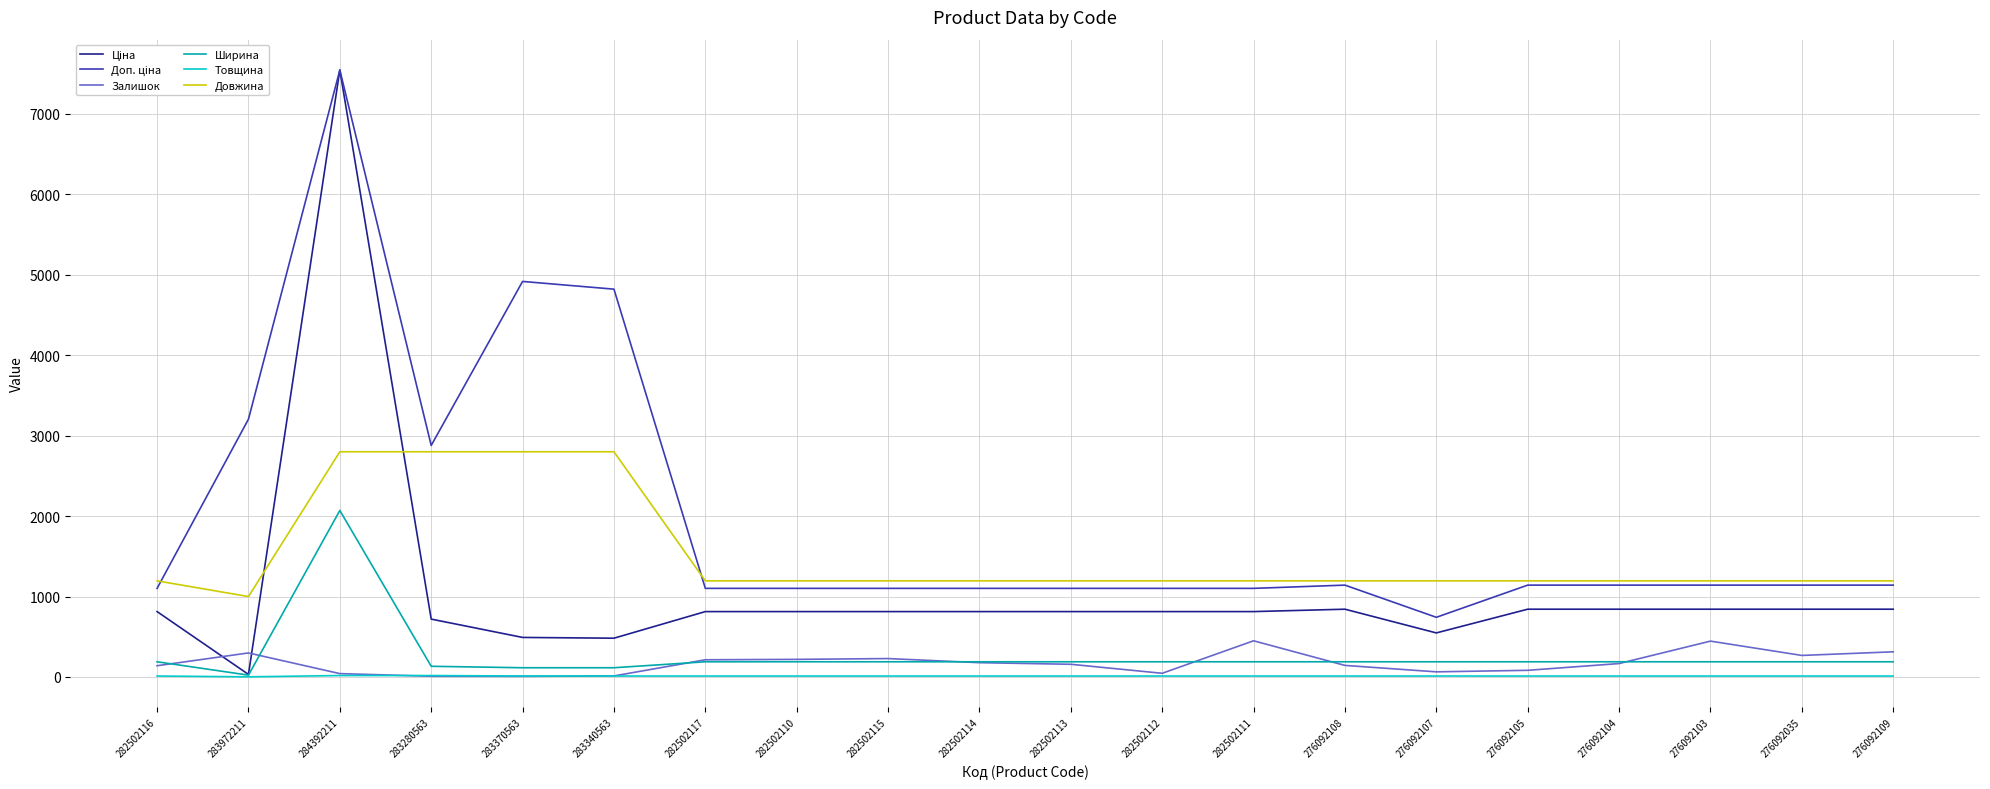

At which category does the chart reach its peak across all series?

284392211